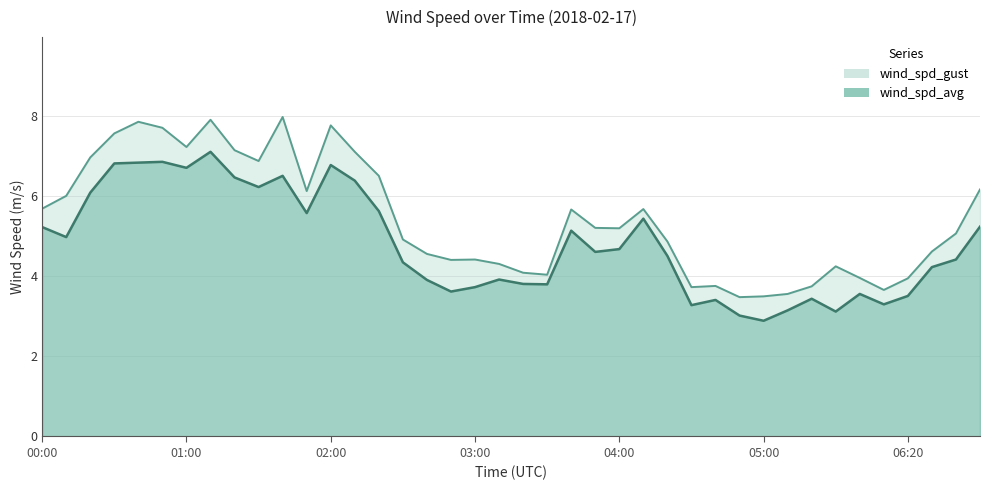

What is the maximum value shown in the chart?

8.0